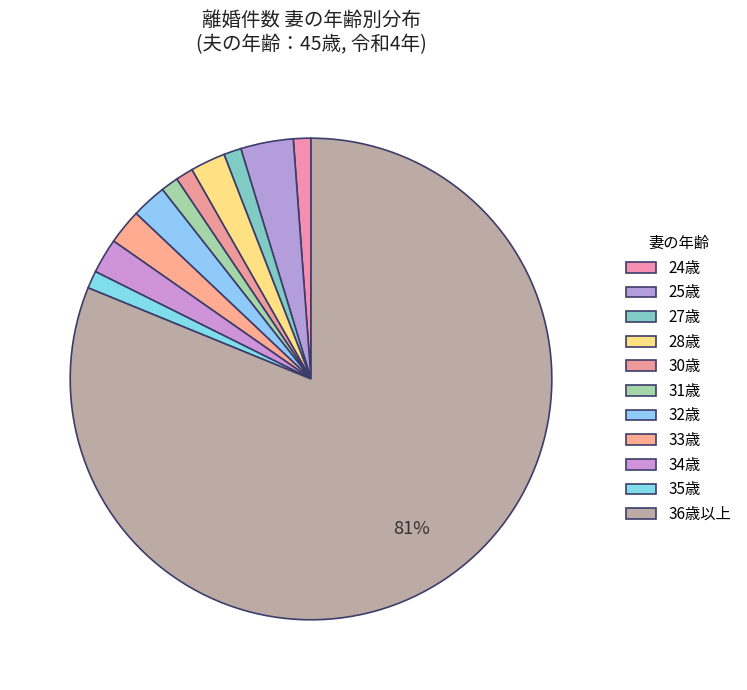

True or false: 24歳 accounts for 1% of the total.

False